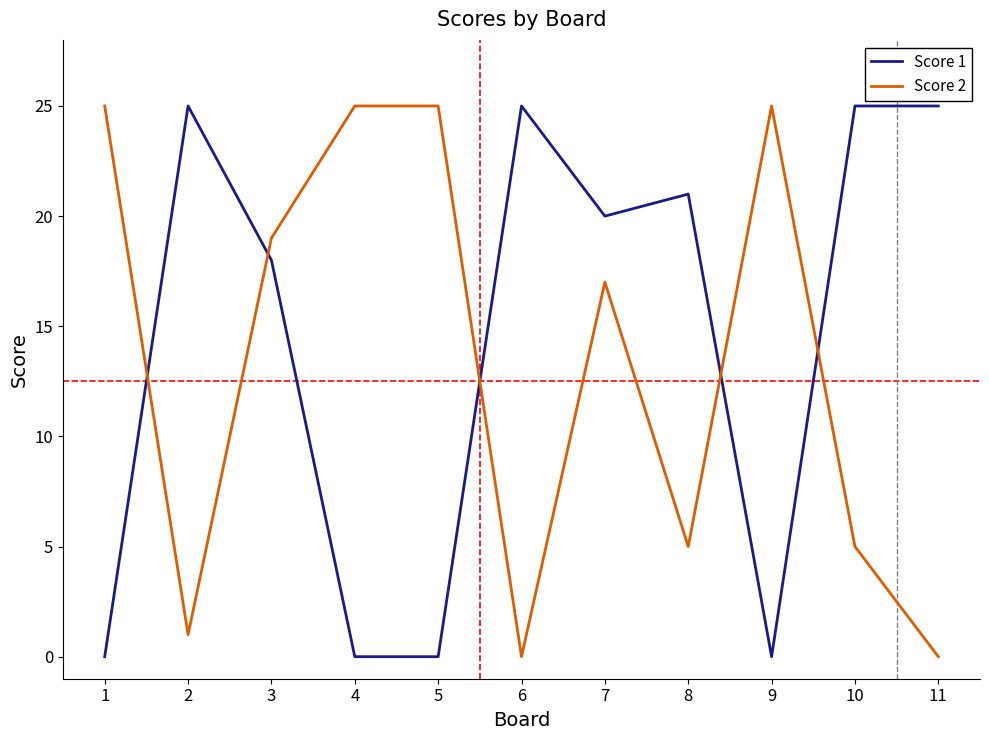

True or false: Score 1 has more than 1 interior local peaks.

True